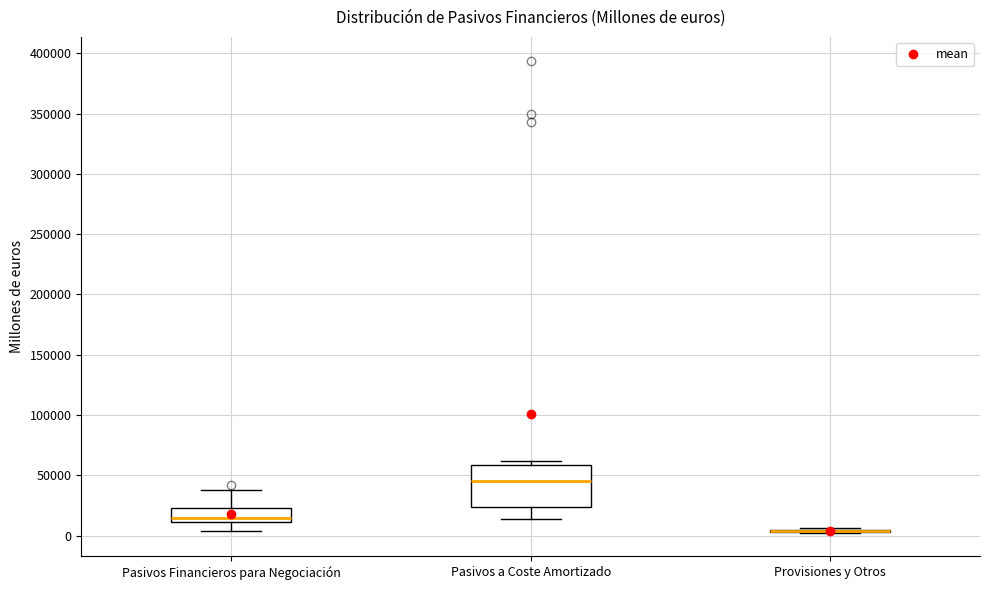

Reading left to right, read every box against the y-axis: the position of its median line, the range the box covers, and the ends of its whiskers. The values are not printed on the chart, so give them approximately, as read against the axis.

Pasivos Financieros para Negociación: median 15000, box 10000 to 25000, whiskers 5000 to 40000
Pasivos a Coste Amortizado: median 45000, box 25000 to 60000, whiskers 15000 to 60000 (just above the box's upper edge)
Provisiones y Otros: box collapsed to a line at 5000, whiskers 0 to 5000